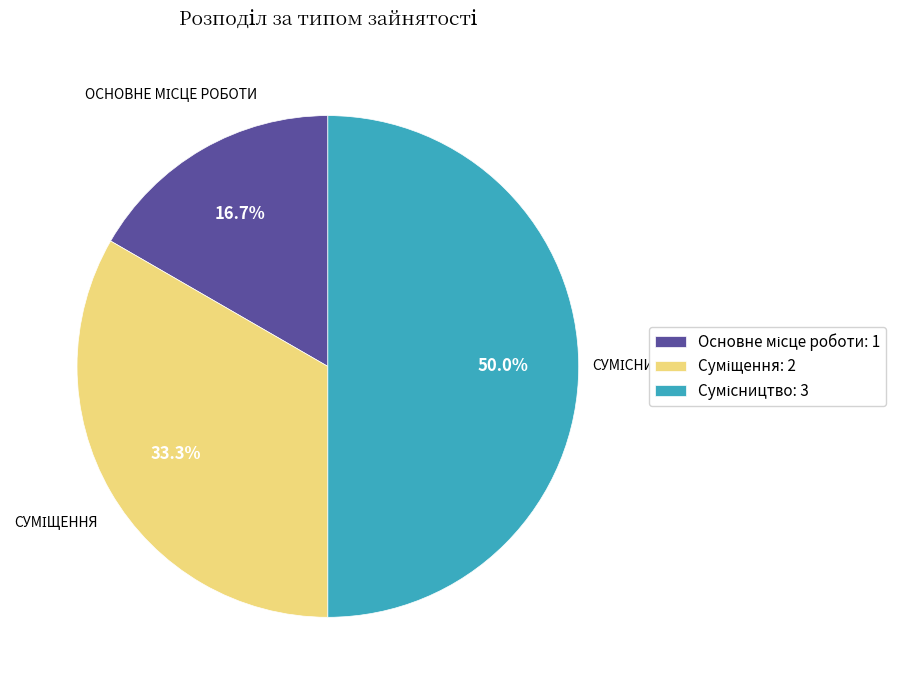

To the nearest percent, what is the difference between the largest and smallest slice percentages?

33%